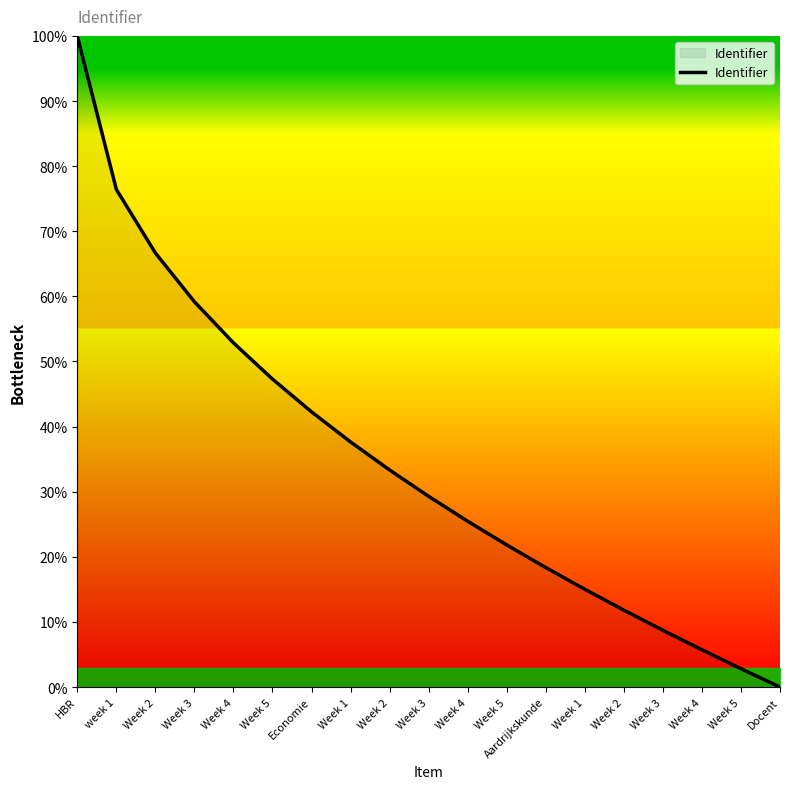

The value at Aardrijkskunde is 26.1. True or false?

False